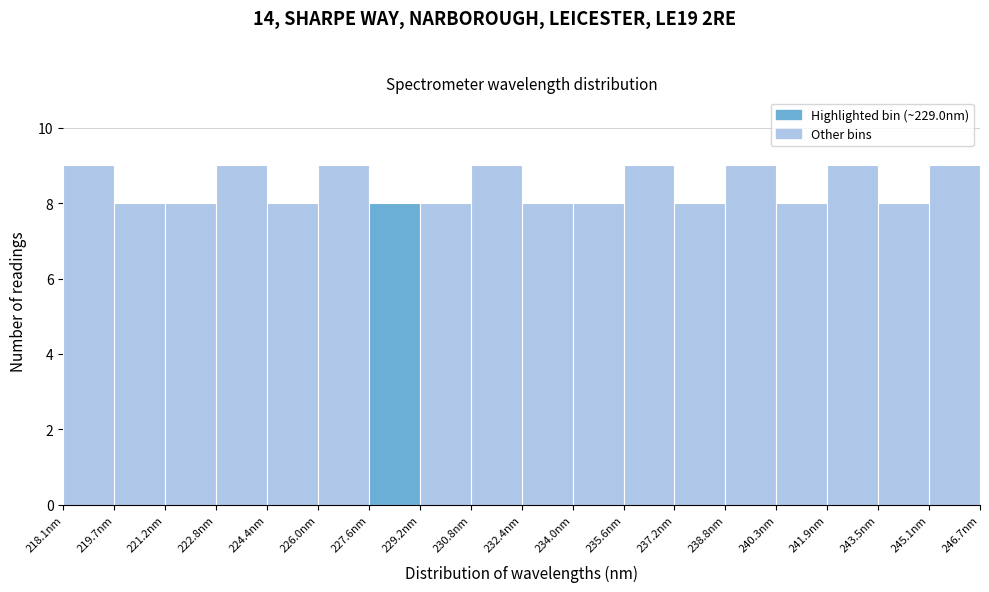

Reading left to right, transcribe this chart: for each bar, give the range it covers on the x-axis and its height. Neither the bar edges nor the heights are printed on the chart, so give them approximately, as read against the axes.

218.0 to 219.6: 9
219.6 to 221.2: 8
221.2 to 222.8: 8
222.8 to 224.4: 9
224.4 to 226.0: 8
226.0 to 227.6: 9
227.6 to 229.2: 8
229.2 to 230.8: 8
230.8 to 232.4: 9
232.4 to 234.0: 8
234.0 to 235.6: 8
235.6 to 237.2: 9
237.2 to 238.8: 8
238.8 to 240.4: 9
240.4 to 242.0: 8
242.0 to 243.6: 9
243.6 to 245.2: 8
245.2 to 246.8: 9